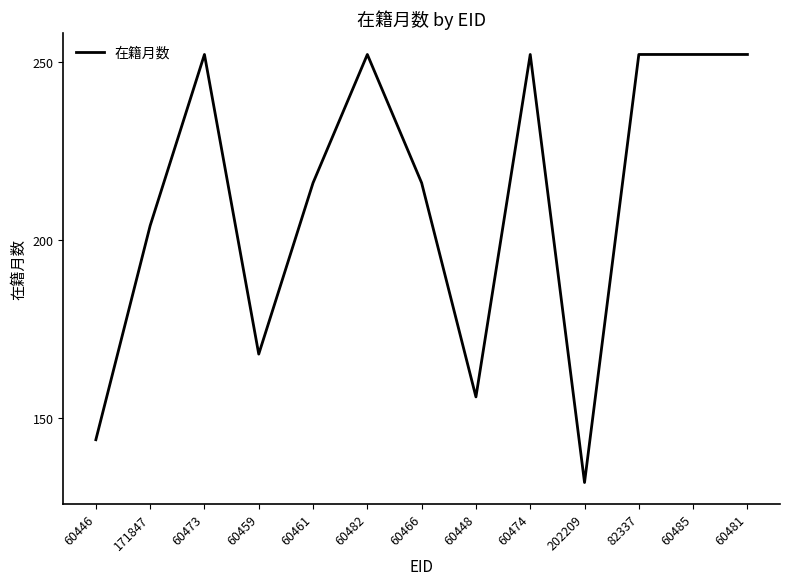

Count the values in the range 168 to 252.

10